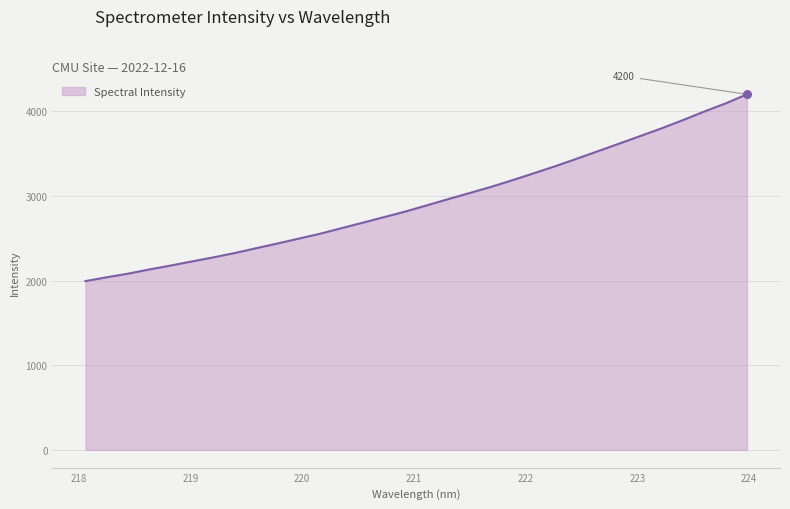

What is the difference between the maximum and minimum values?

2205.7